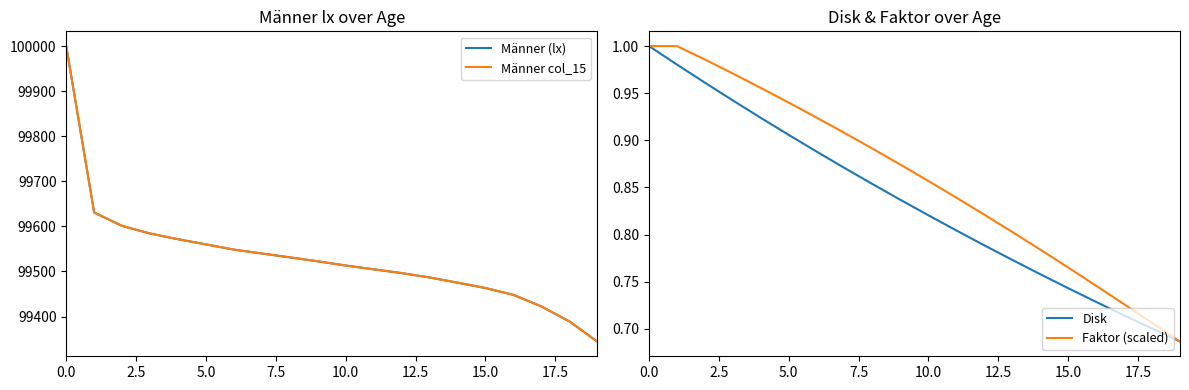

Between 15.0 and 11, which series saw the biggest shift?

Männer (lx)